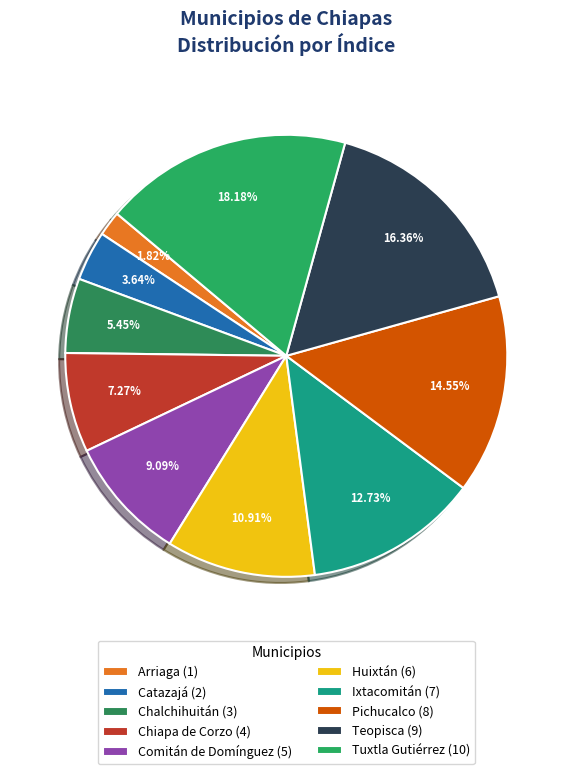

How many segments does this pie chart have?

10